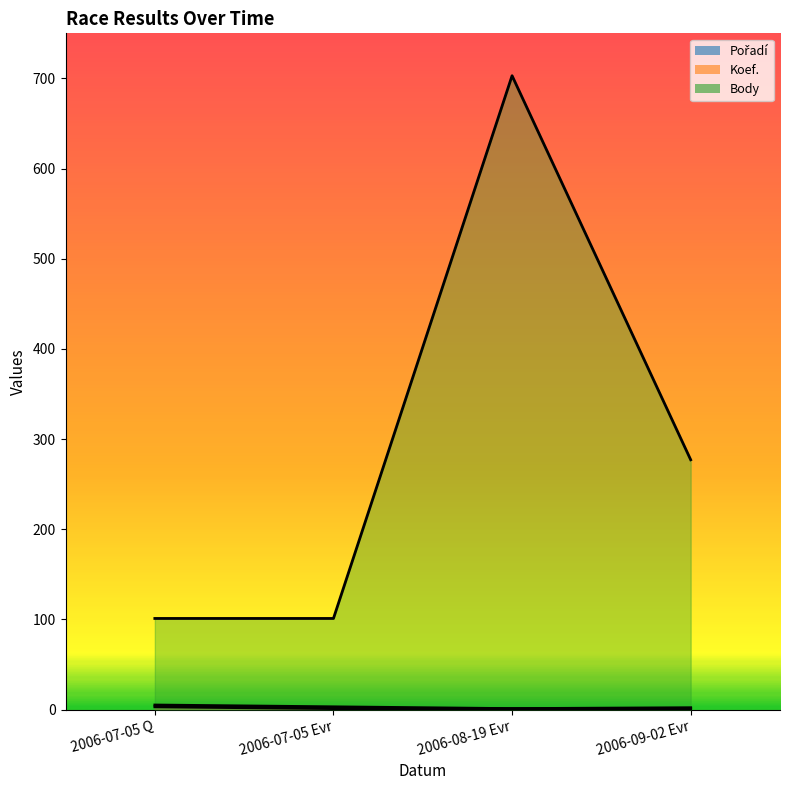

True or false: Body and Koef. cross at least once.

False